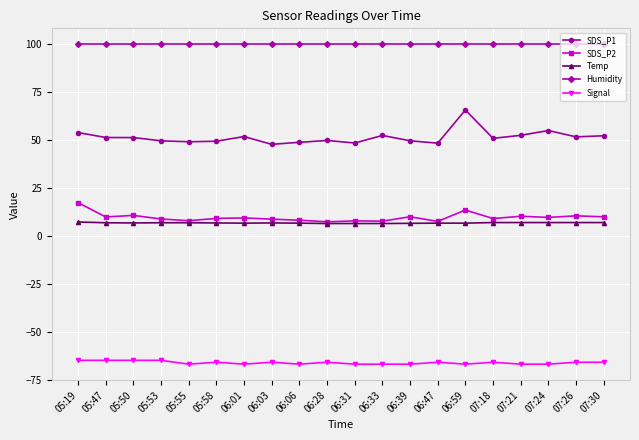

The value of Temp at 05:50 is 6.6. True or false?

True